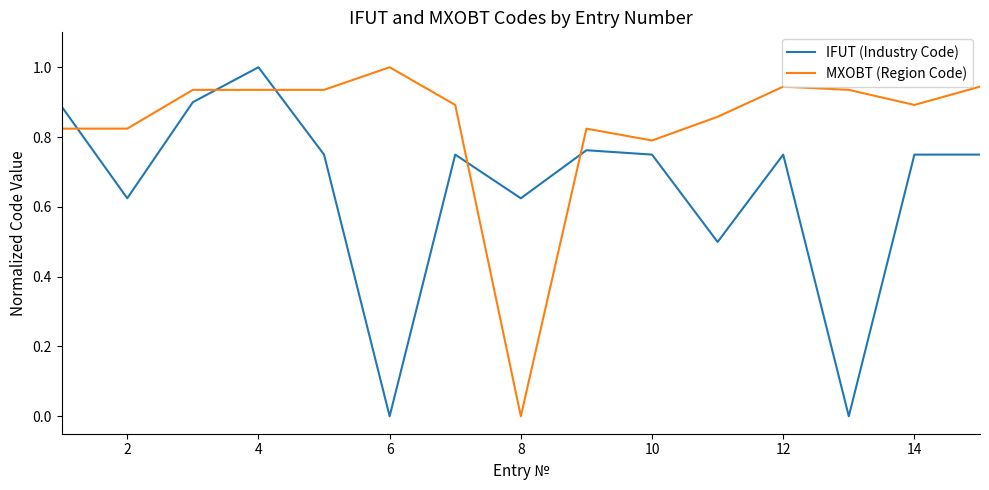

Rank the series by their average value, from highest to lowest.

MXOBT (Region Code), IFUT (Industry Code)